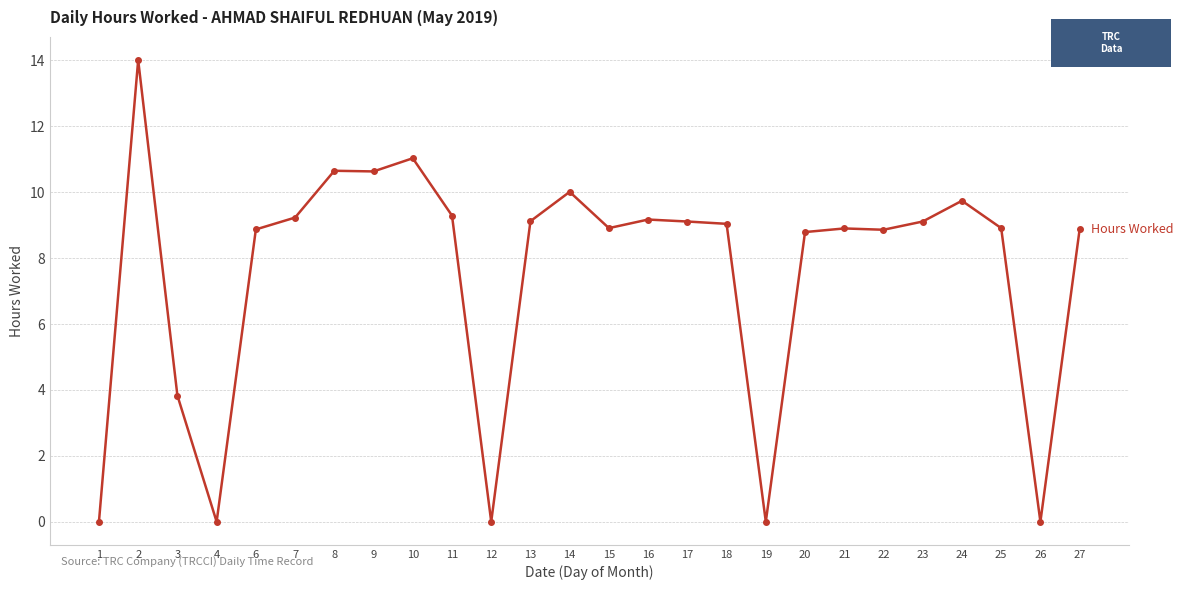

How many lines are shown in the chart?

1